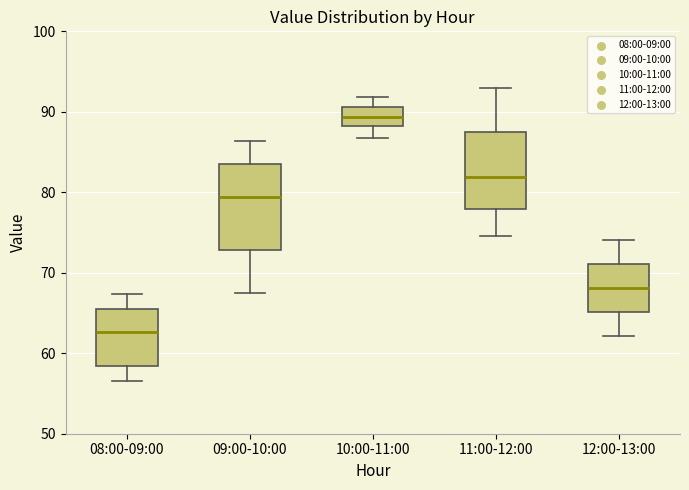

Which box has the lowest median line?

08:00-09:00